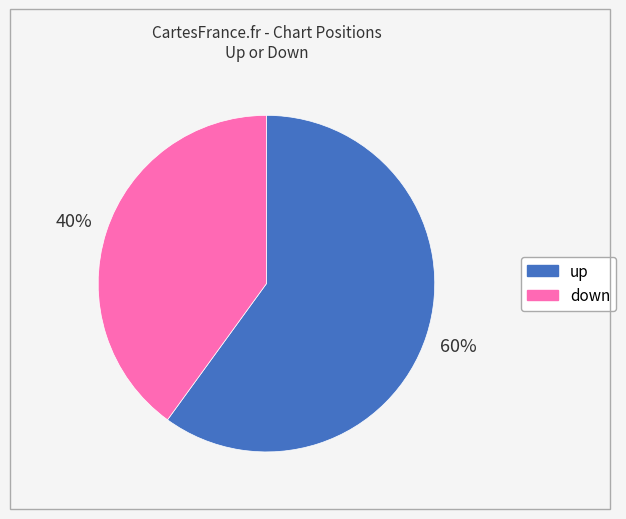

To the nearest percent, what is the difference between the up and down slice percentages?

20%